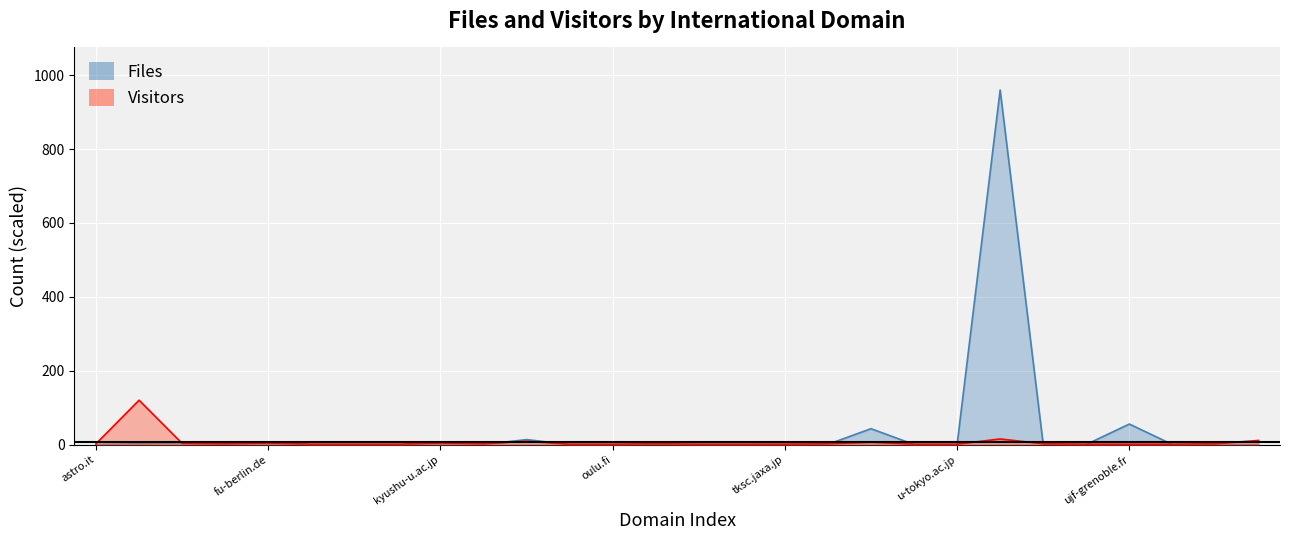

Is it true that Visitors equals 120.0 at co.uk?

True